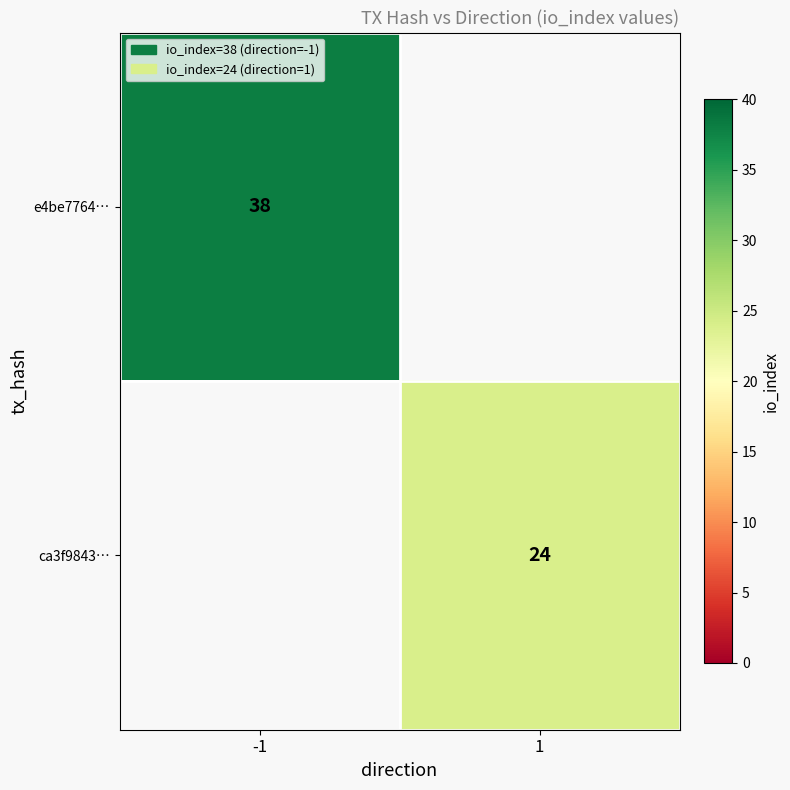

What is the total value across all series at -1?

38